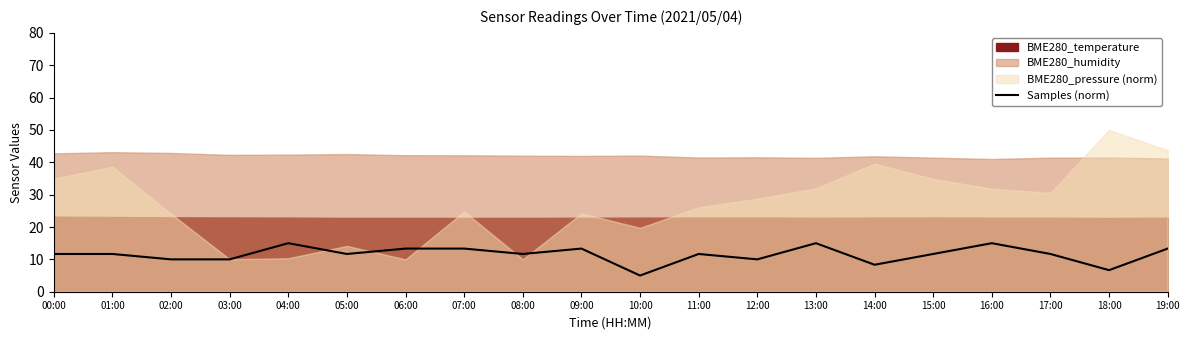

What is the label of the 2nd point from the left?

01:00